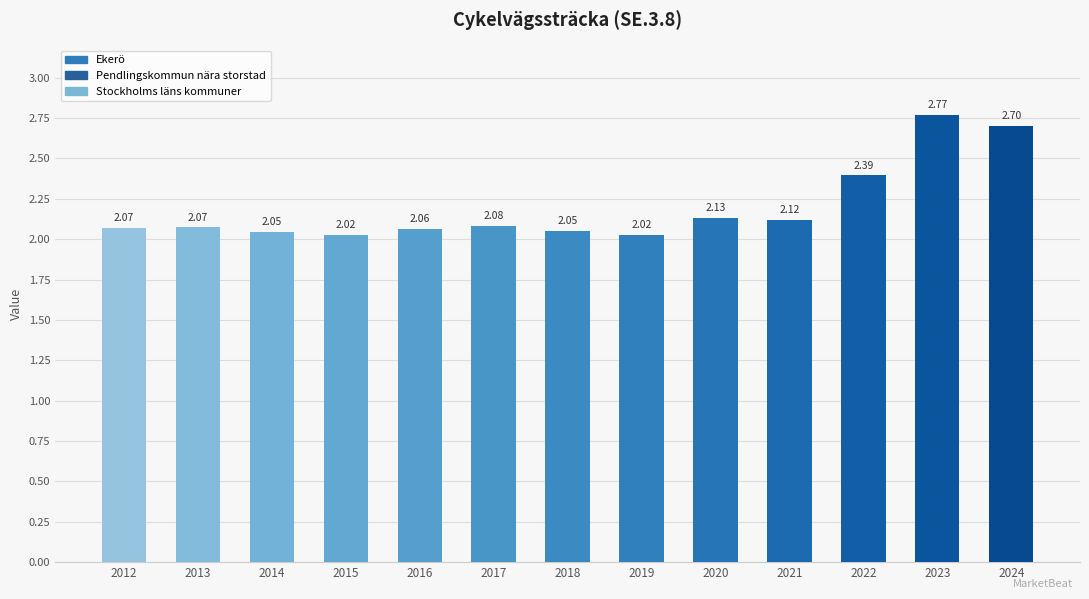

Approximately how many times larger is the value at 2016 compared to 2024?

0.8